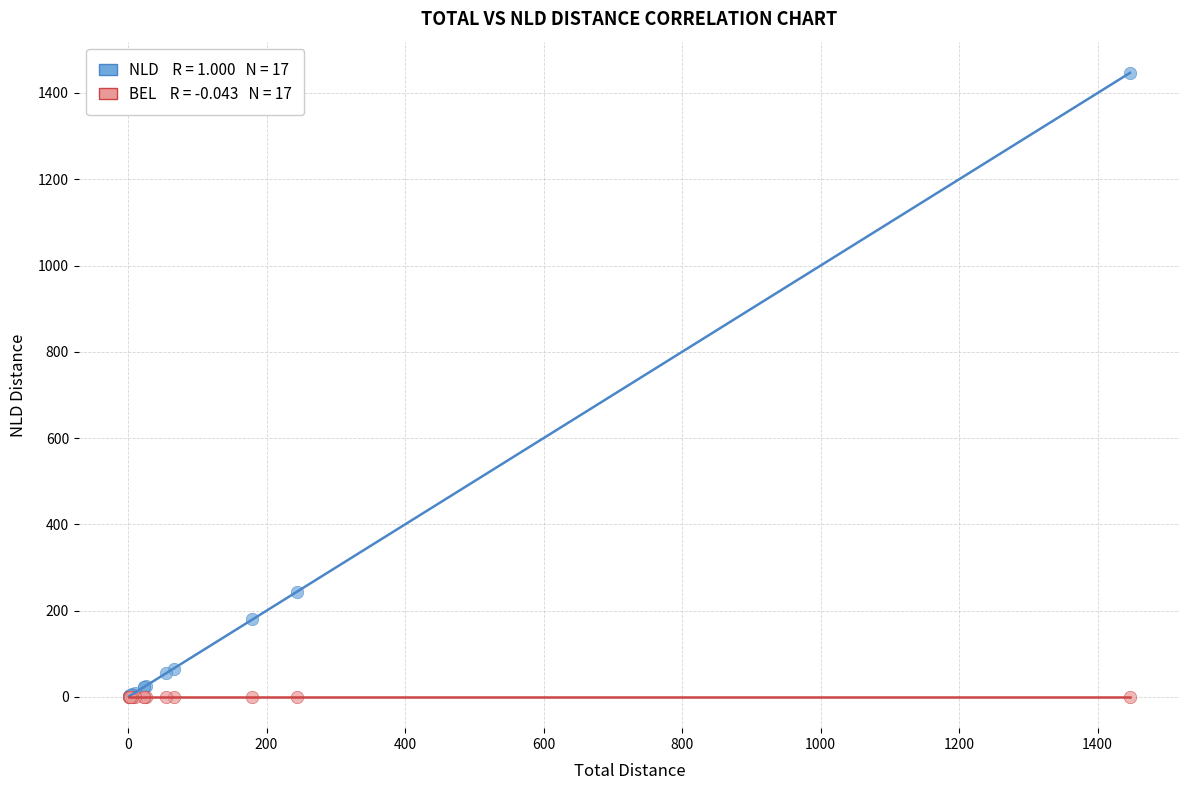

Across all series, what Y value is closest to 723?

244.2